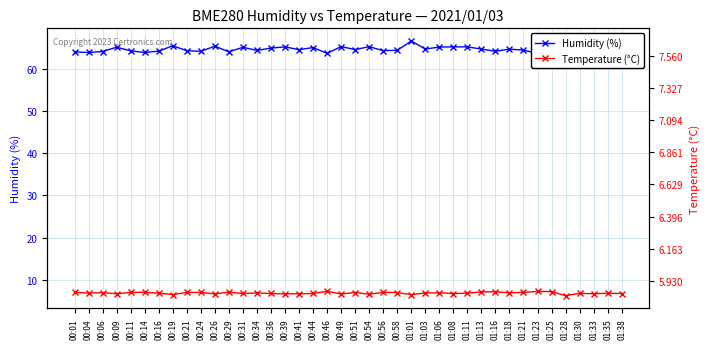

At which category does Temperature (°C) reach its first local valley?

00:04